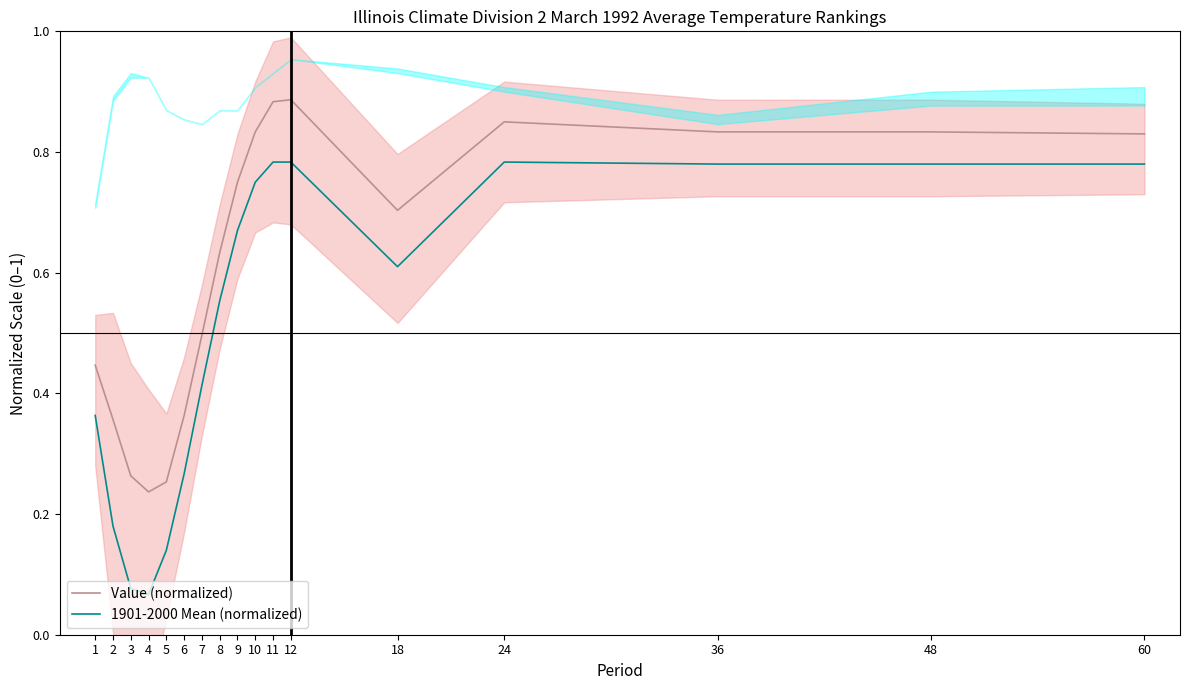

What is the average value of the Value (normalized) series?

0.6